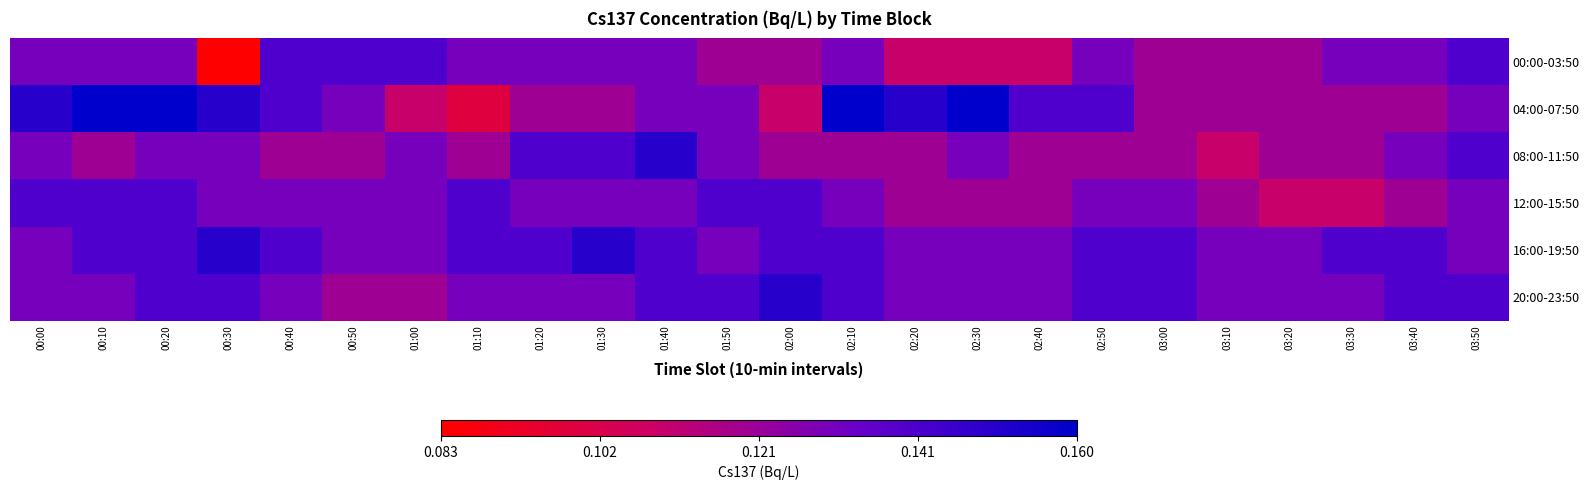

List the series in order of their peak value, highest first.

04:00-07:50, 08:00-11:50, 16:00-19:50, 20:00-23:50, 00:00-03:50, 12:00-15:50